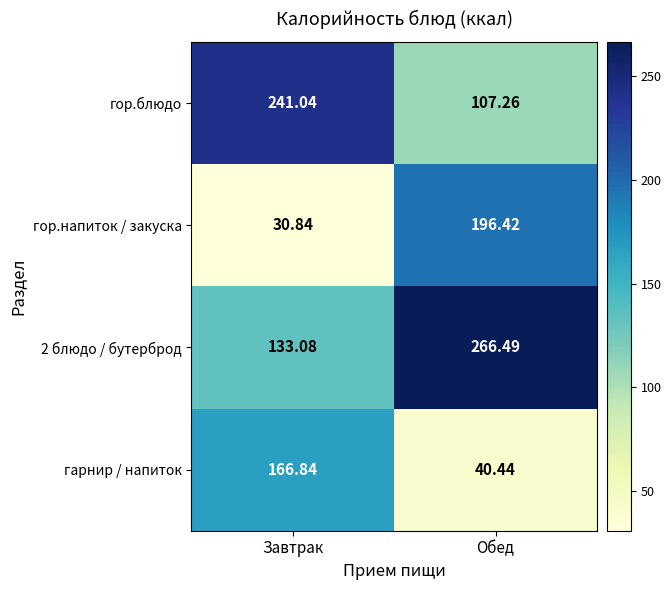

At which category is the sum across all series the highest?

Обед